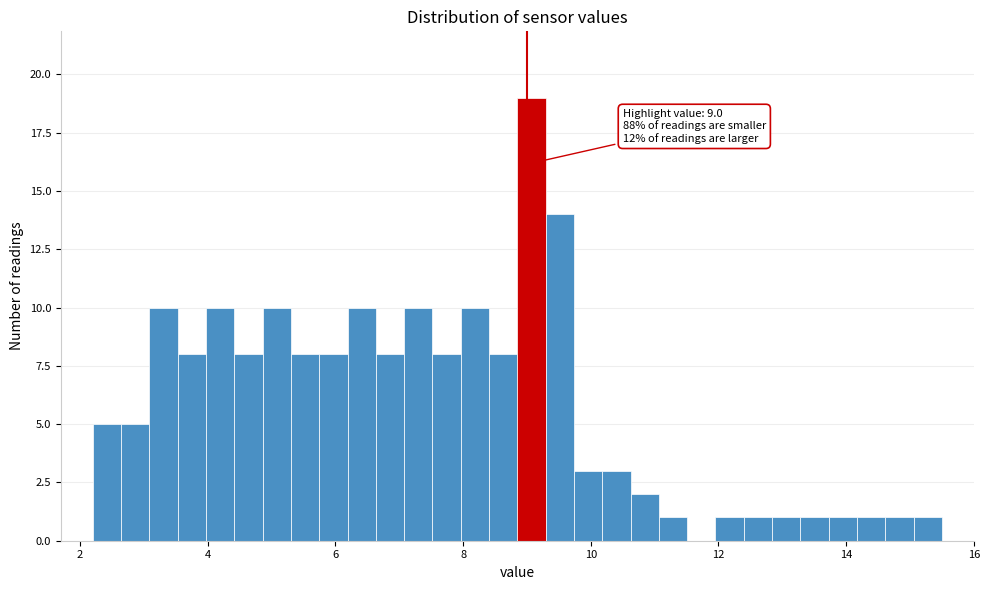

Around what value on the x-axis is the tallest bar? Give the approximate position of its centre, as read against the axis.

9.0